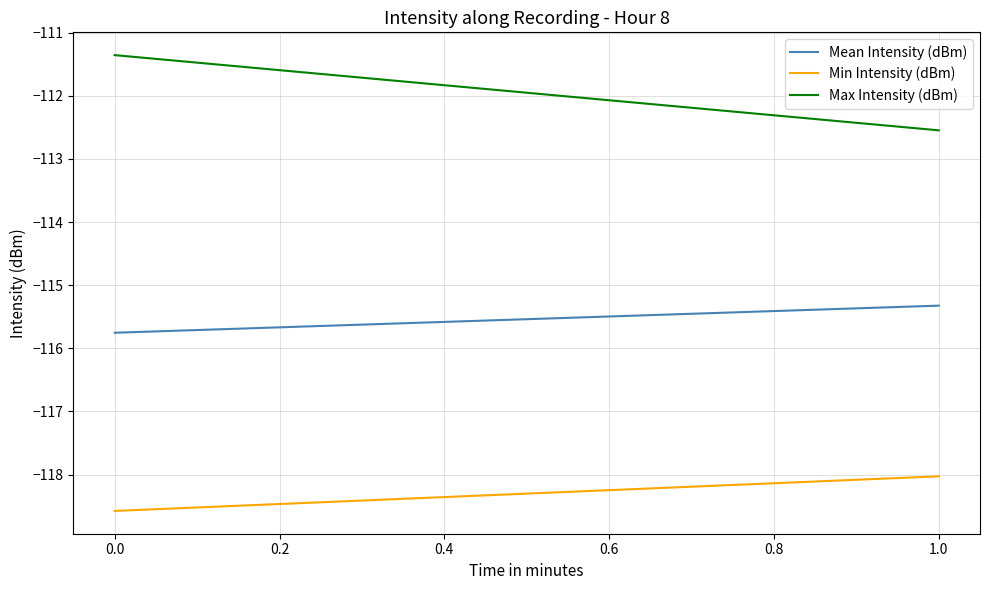

What is the total value across all series at 0.0?

-345.7